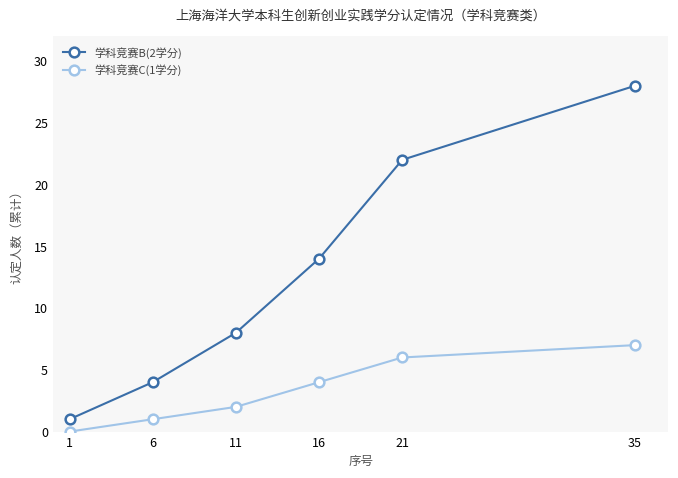

Count the 学科竞赛B(2学分) values in the range 4 to 22.

4